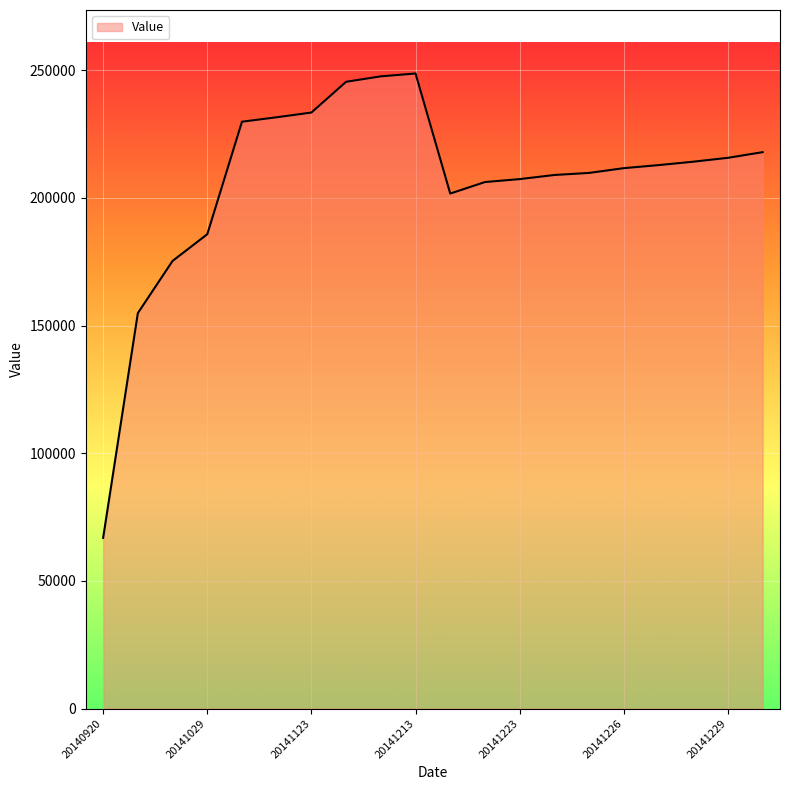

What is the smallest value displayed?

66858